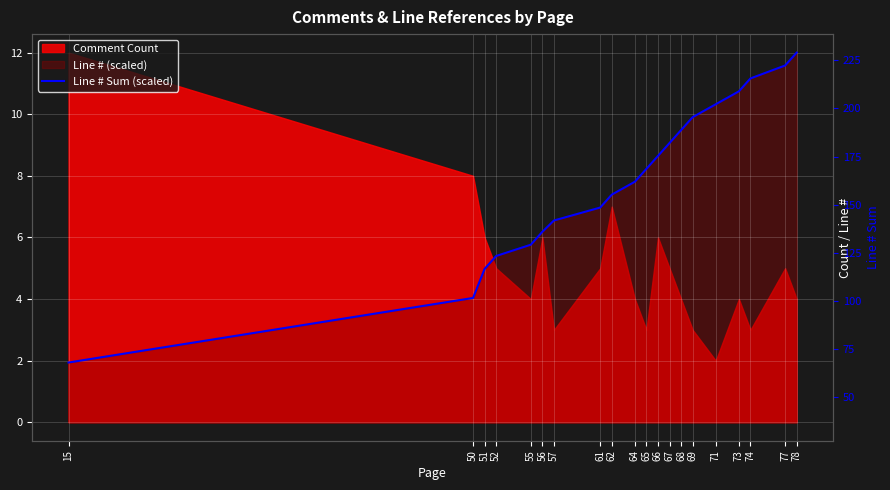

Where is the data nearest to the value 6?

56